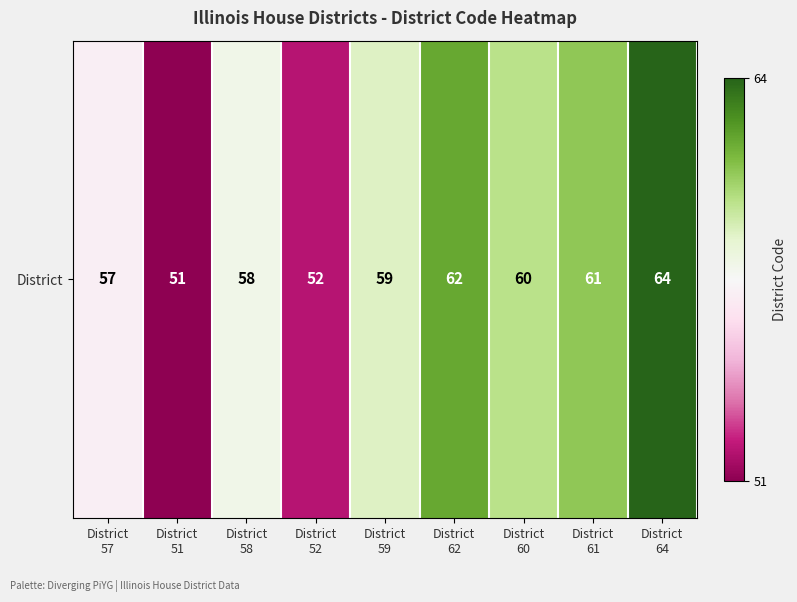

What is the difference between the values at District
59 and District
51?

8